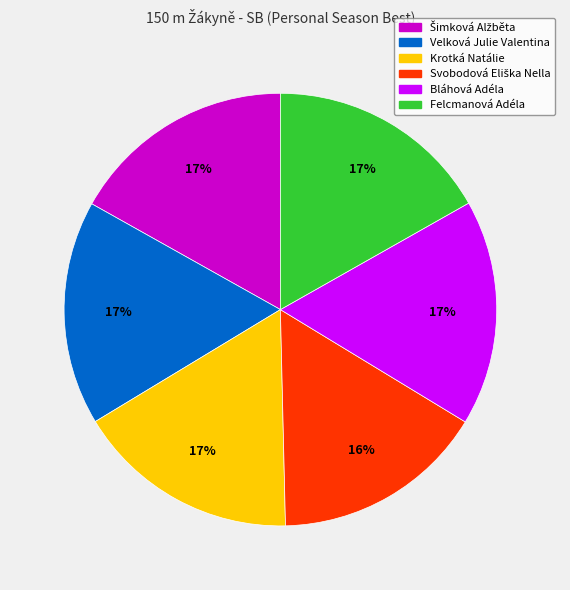

How many slices are in this pie chart?

6